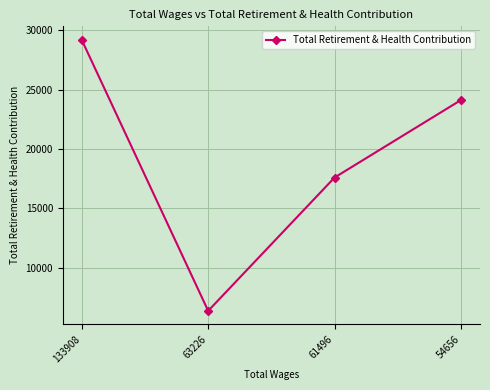

How many lines are shown in the chart?

1